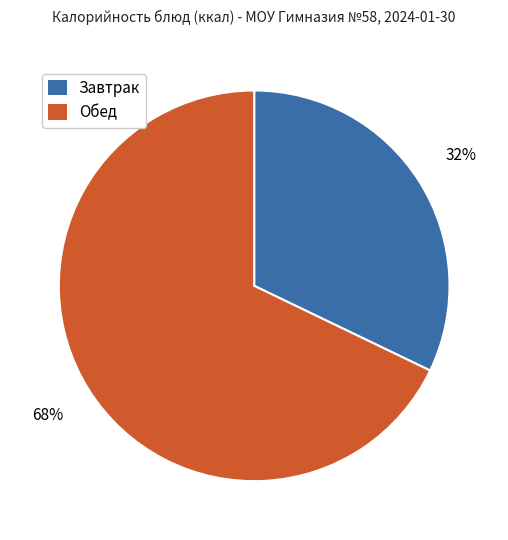

What is the ratio of the value at Обед to the value at Завтрак?

2.1